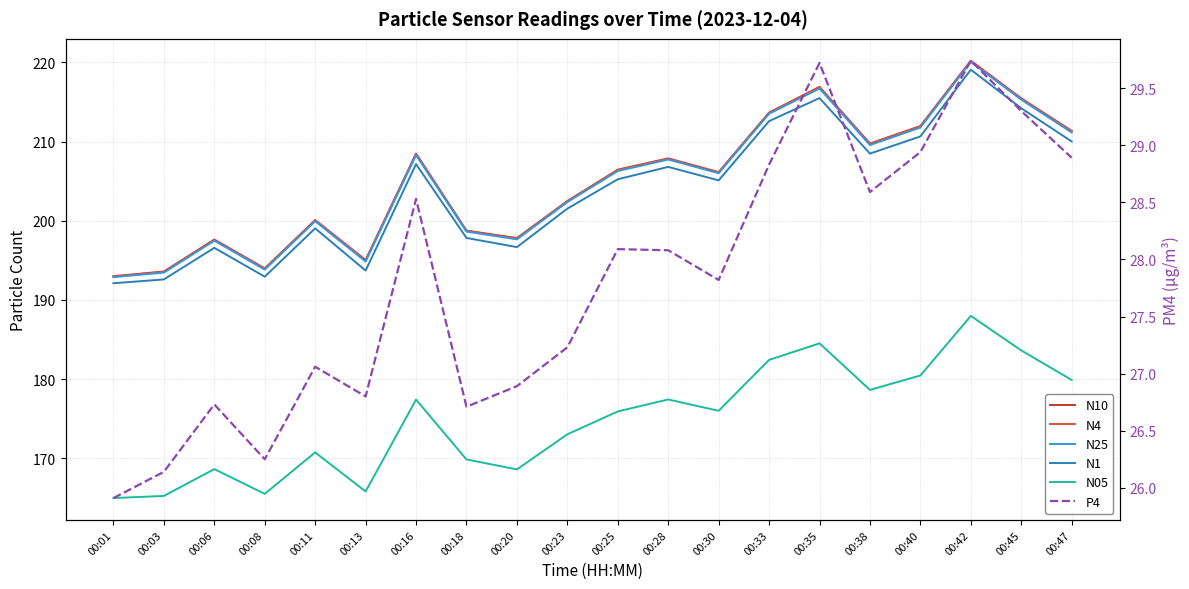

Which has a higher value, 00:45 or 00:20?

00:45